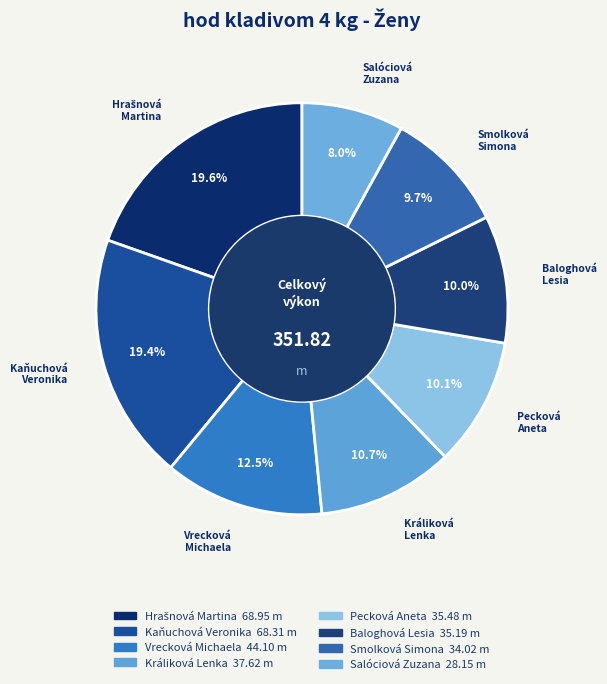

The Hrašnová Martina slice represents 20% of the pie. True or false?

True